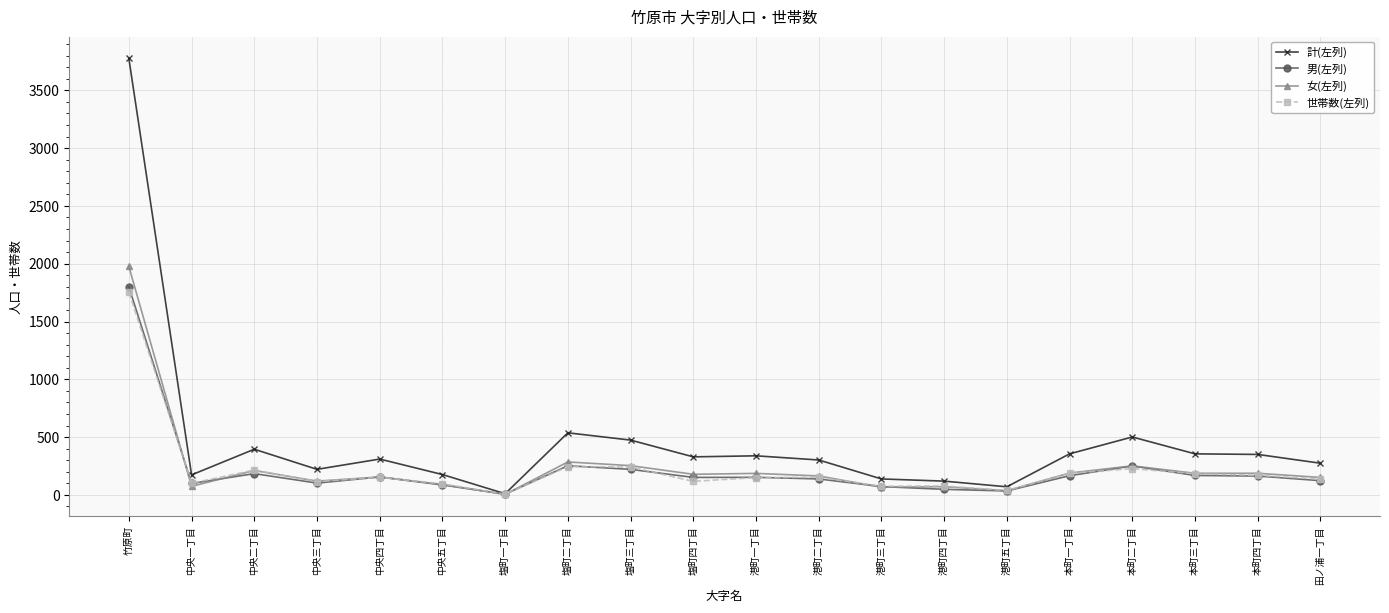

What is the value of the 計(左列) point at the 17th from the left?

501